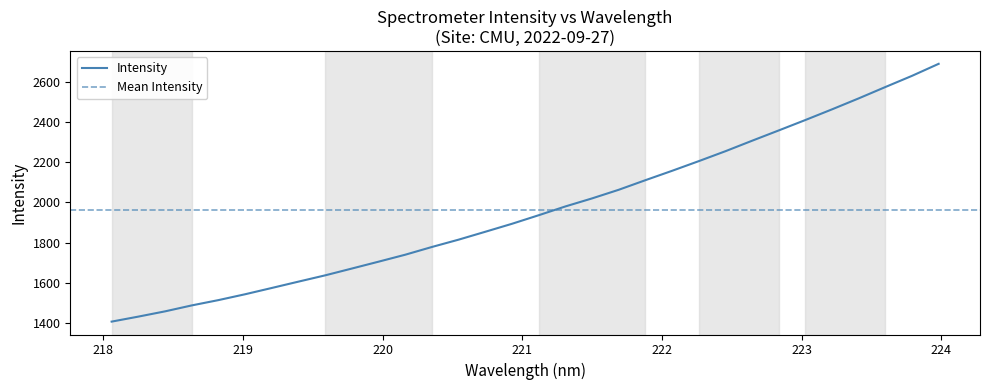

Approximately how many times larger is the value at 219.2067 compared to 222.263?

0.7